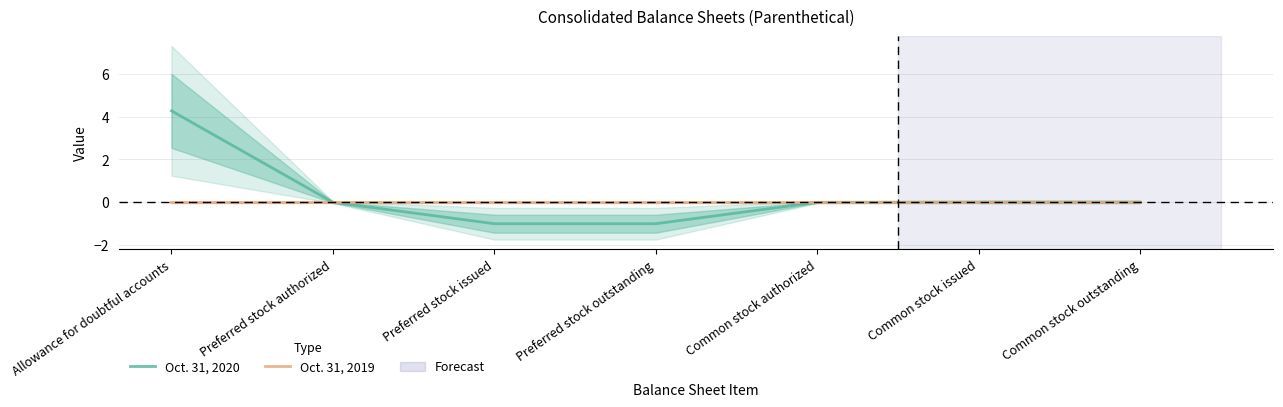

True or false: Oct. 31, 2019 and Oct. 31, 2020 intersect in this chart.

False